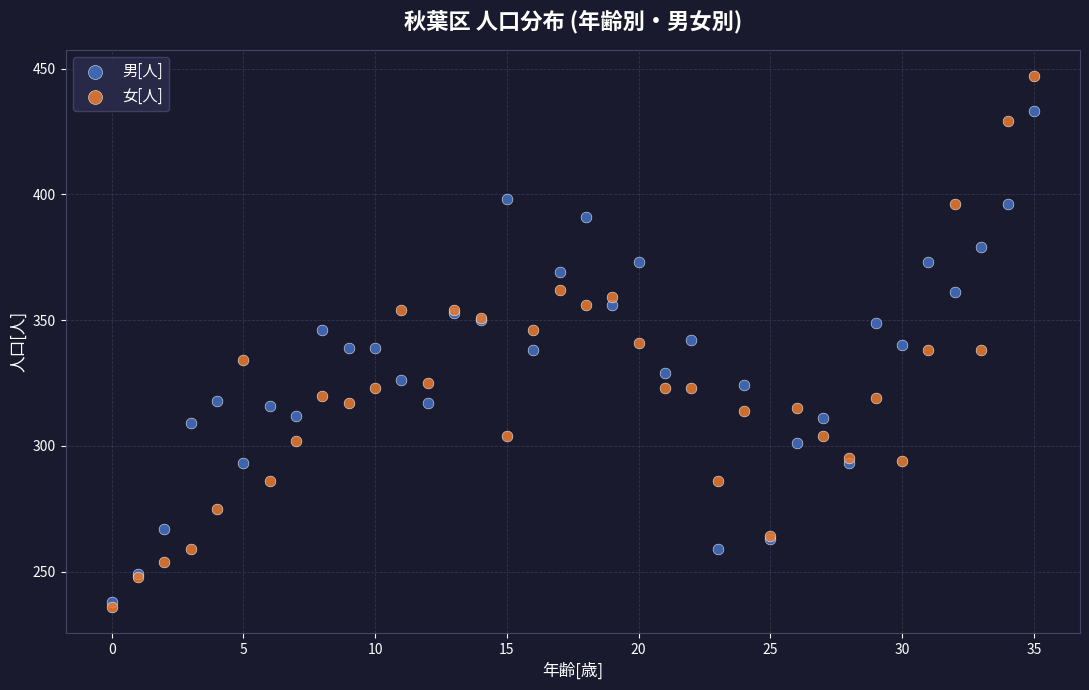

What are all the series names shown in the legend?

男[人], 女[人]